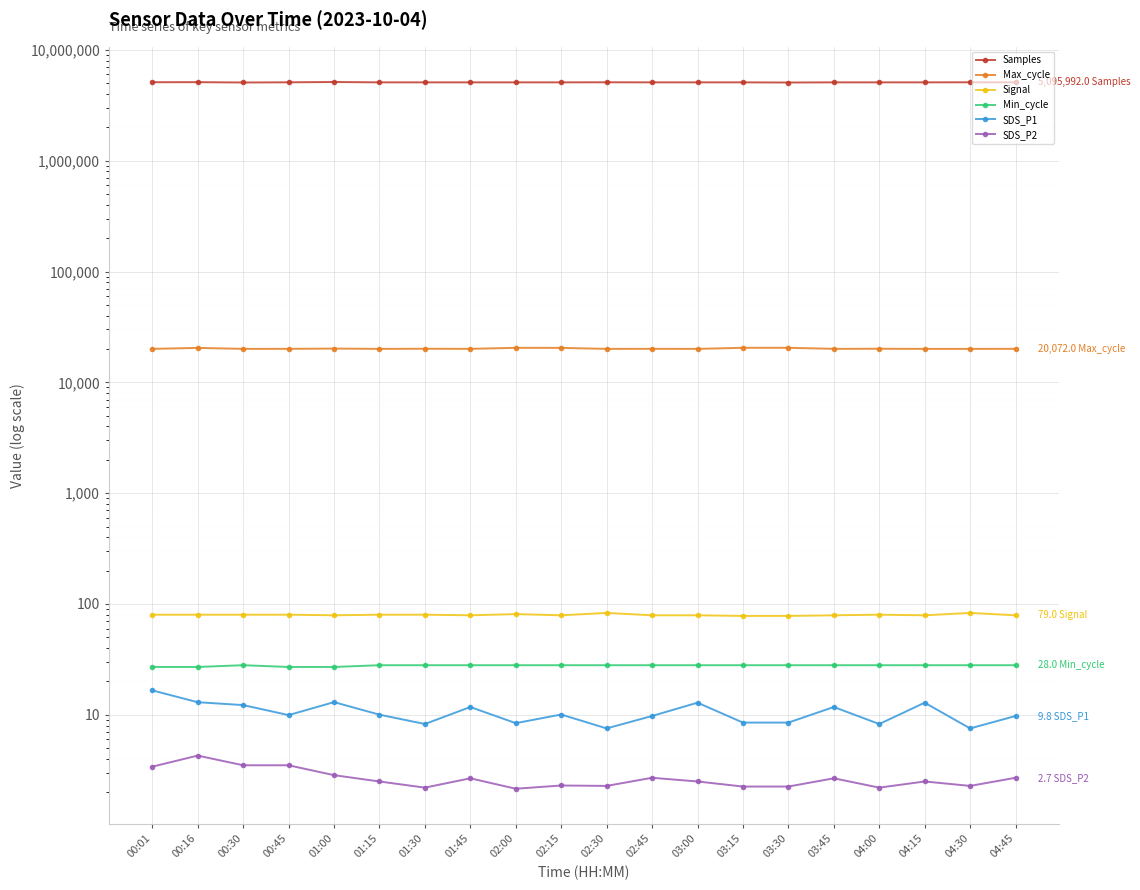

What is the total value across all series at 01:00?

5154593.8